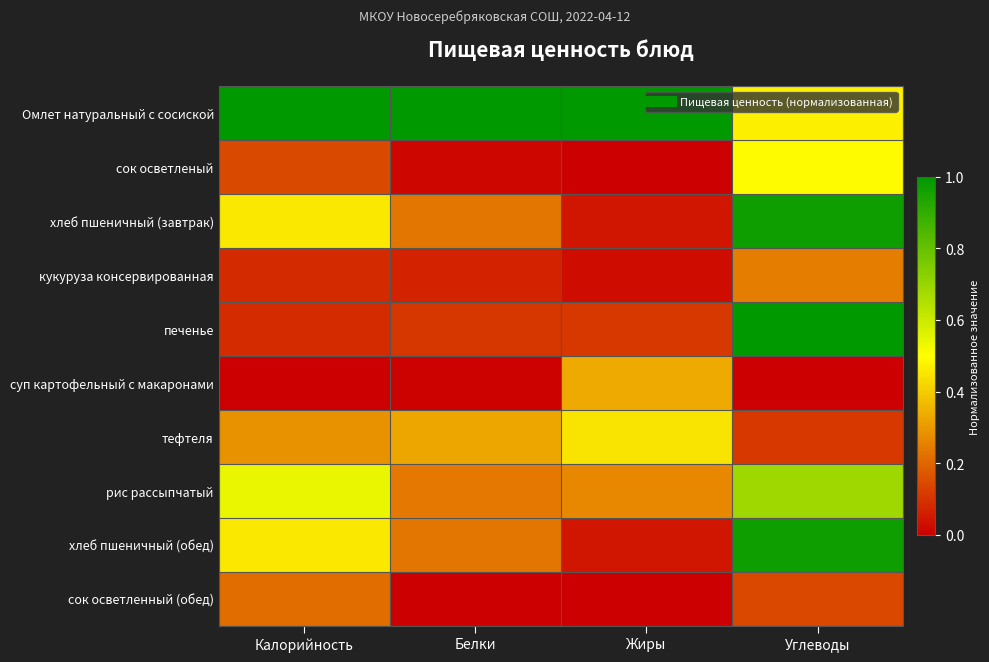

Reading right to left, list all the values displayed in this chart.

Омлет натуральный с сосиской: Углеводы=0.5	Жиры=1.0	Белки=1.0	Калорийность=1.0
сок осветленый: Углеводы=0.5	Жиры=0.0	Белки=0.0	Калорийность=0.1
хлеб пшеничный (завтрак): Углеводы=1.0	Жиры=0.0	Белки=0.2	Калорийность=0.5
кукуруза консервированная: Углеводы=0.2	Жиры=0.0	Белки=0.1	Калорийность=0.1
печенье: Углеводы=1.0	Жиры=0.1	Белки=0.1	Калорийность=0.1
суп картофельный с макаронами: Углеводы=0.0	Жиры=0.3	Белки=0.0	Калорийность=0.0
тефтеля: Углеводы=0.1	Жиры=0.4	Белки=0.3	Калорийность=0.3
рис рассыпчатый: Углеводы=0.7	Жиры=0.3	Белки=0.2	Калорийность=0.5
хлеб пшеничный (обед): Углеводы=1.0	Жиры=0.0	Белки=0.2	Калорийность=0.5
сок осветленный (обед): Углеводы=0.1	Жиры=0.0	Белки=0.0	Калорийность=0.2